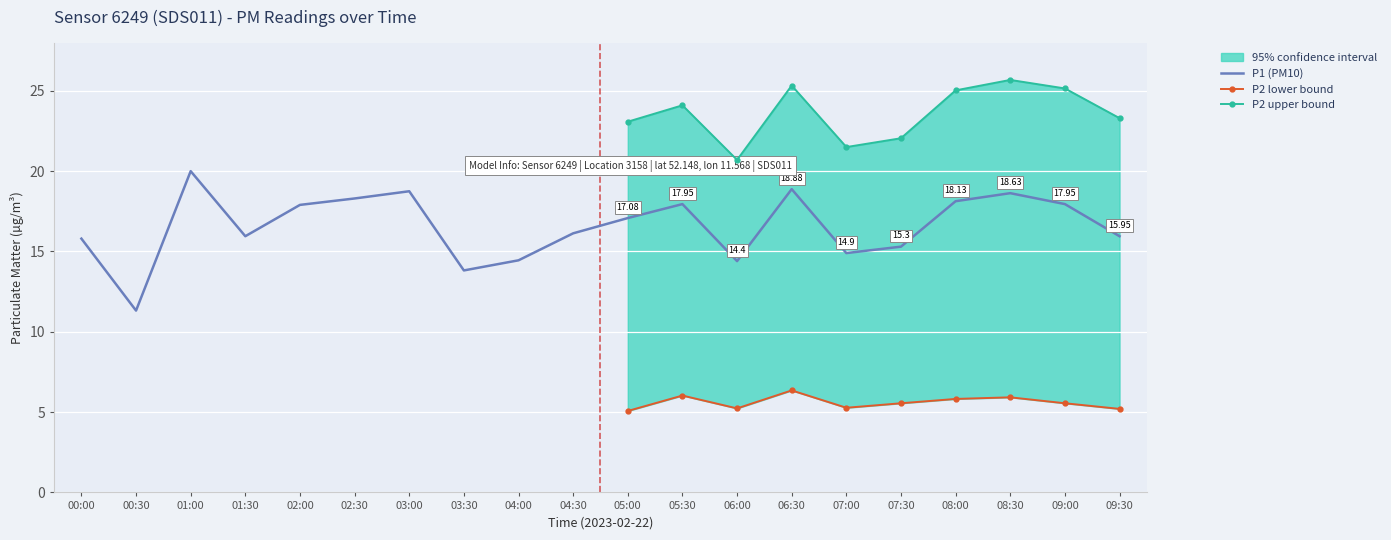

List the labels in order of value, smallest first.

00:30, 03:30, 06:00, 04:00, 07:00, 07:30, 00:00, 01:30, 09:30, 04:30, 05:00, 02:00, 05:30, 09:00, 08:00, 02:30, 08:30, 03:00, 06:30, 01:00